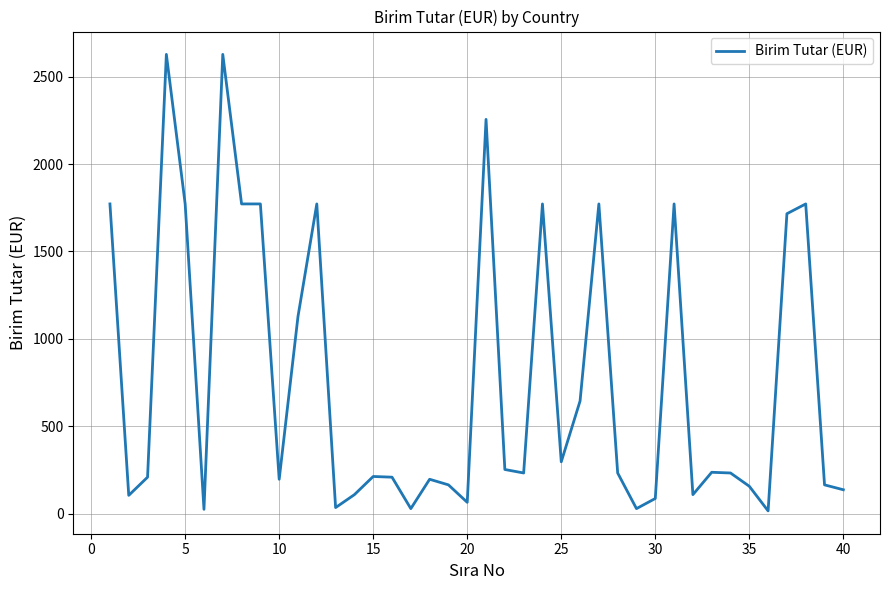

What is the difference between the maximum and minimum values?

2613